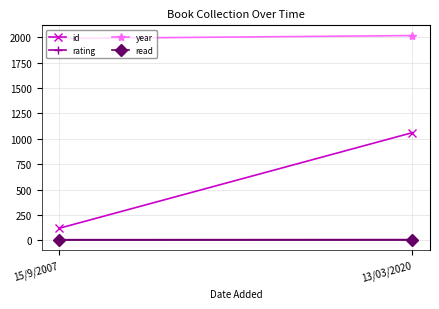

Which label corresponds to the smallest value in the chart?

15/9/2007